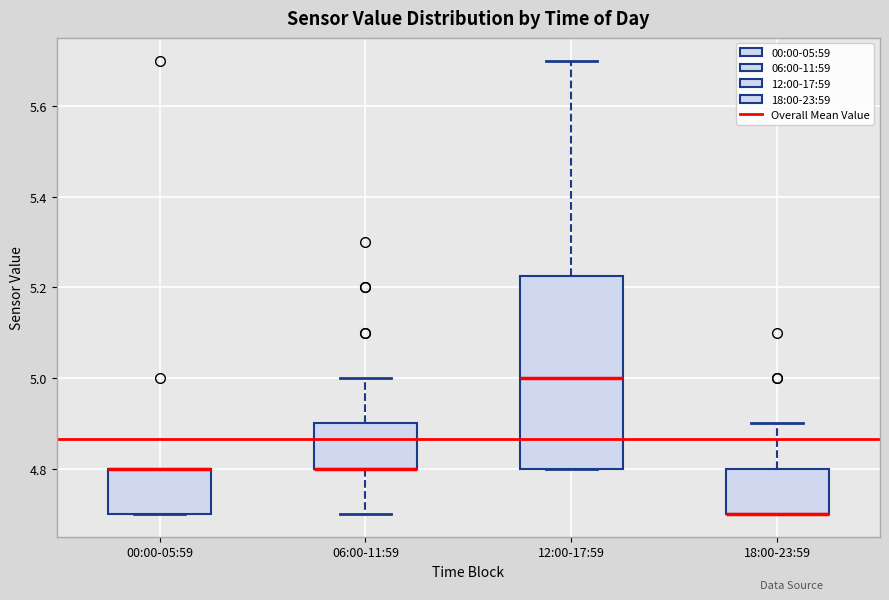

Comparing the boxes themselves (not the whiskers), which one is the tallest?

12:00-17:59